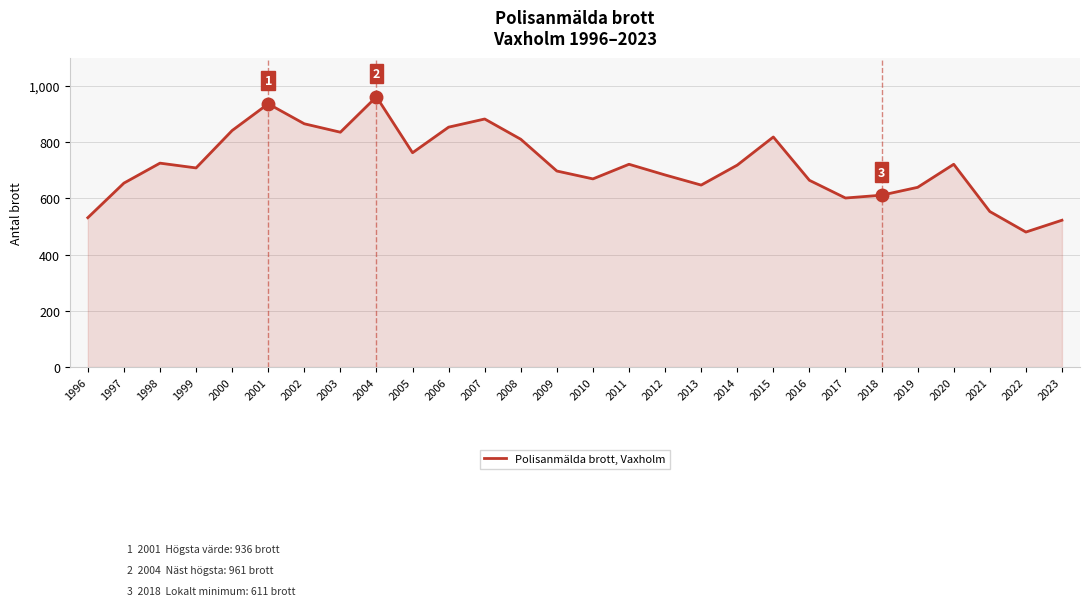

Where does the data first go above 718?

1998